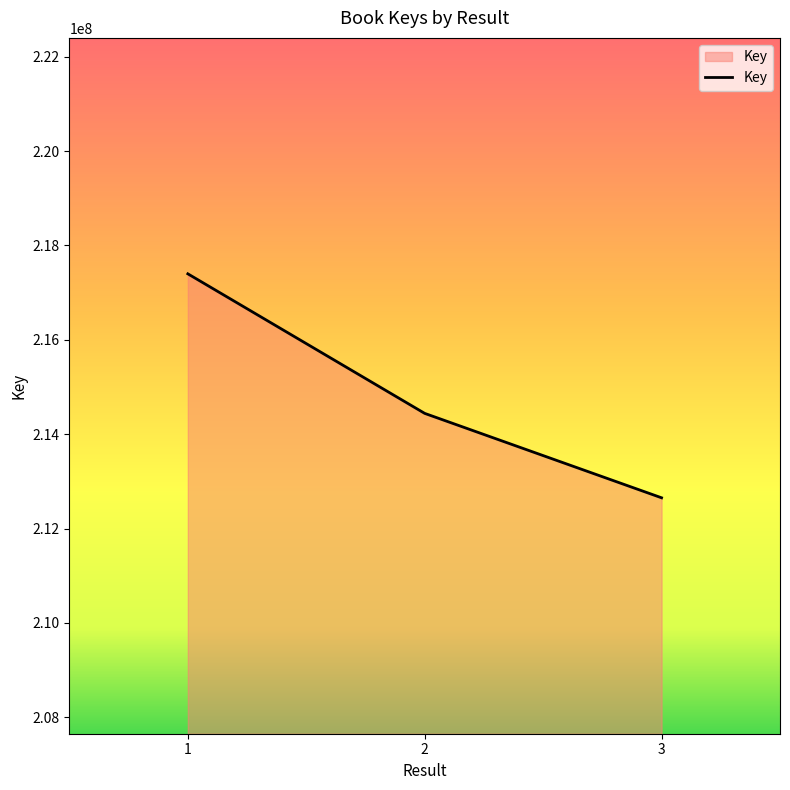

Rank the categories by value from lowest to highest.

3, 2, 1